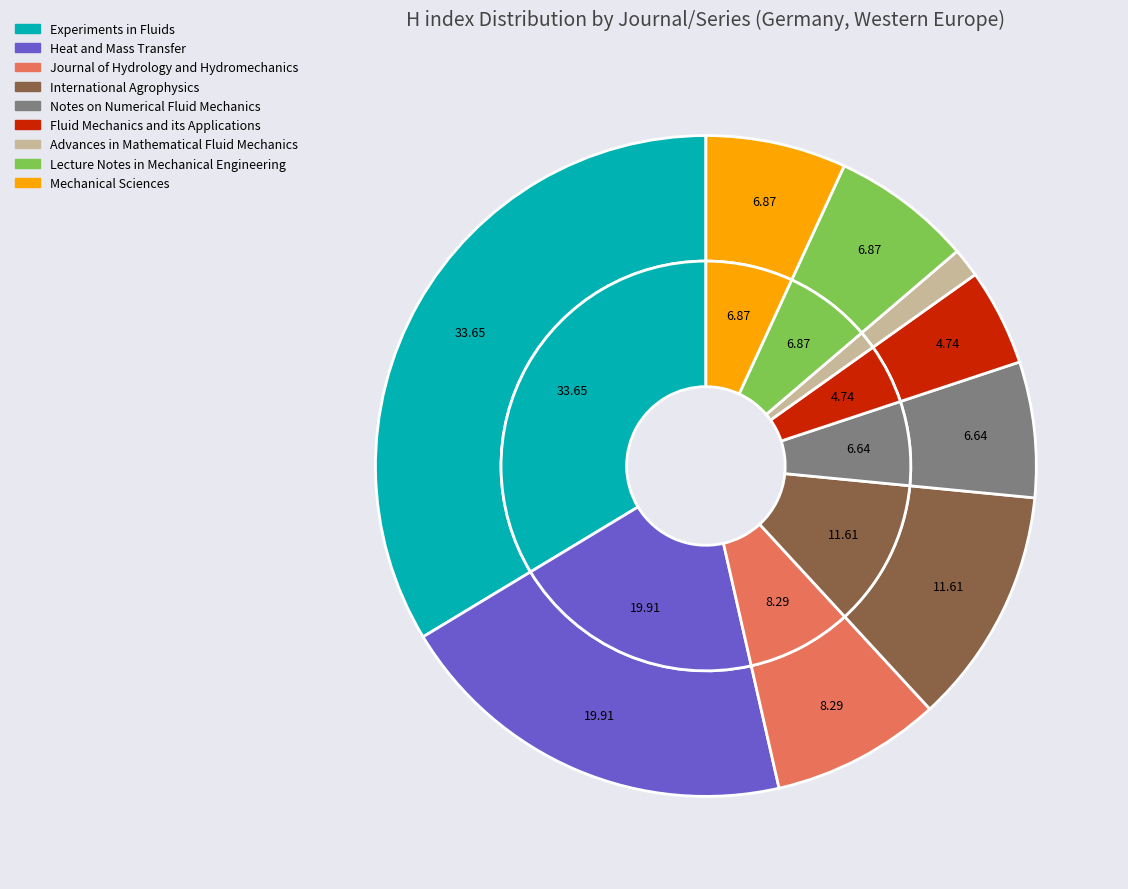

Rank the categories by value from highest to lowest.

Experiments in Fluids, Heat and Mass Transfer, International Agrophysics, Journal of Hydrology and Hydromechanics, Lecture Notes in Mechanical Engineering, Mechanical Sciences, Notes on Numerical Fluid Mechanics, Fluid Mechanics and its Applications, Advances in Mathematical Fluid Mechanics